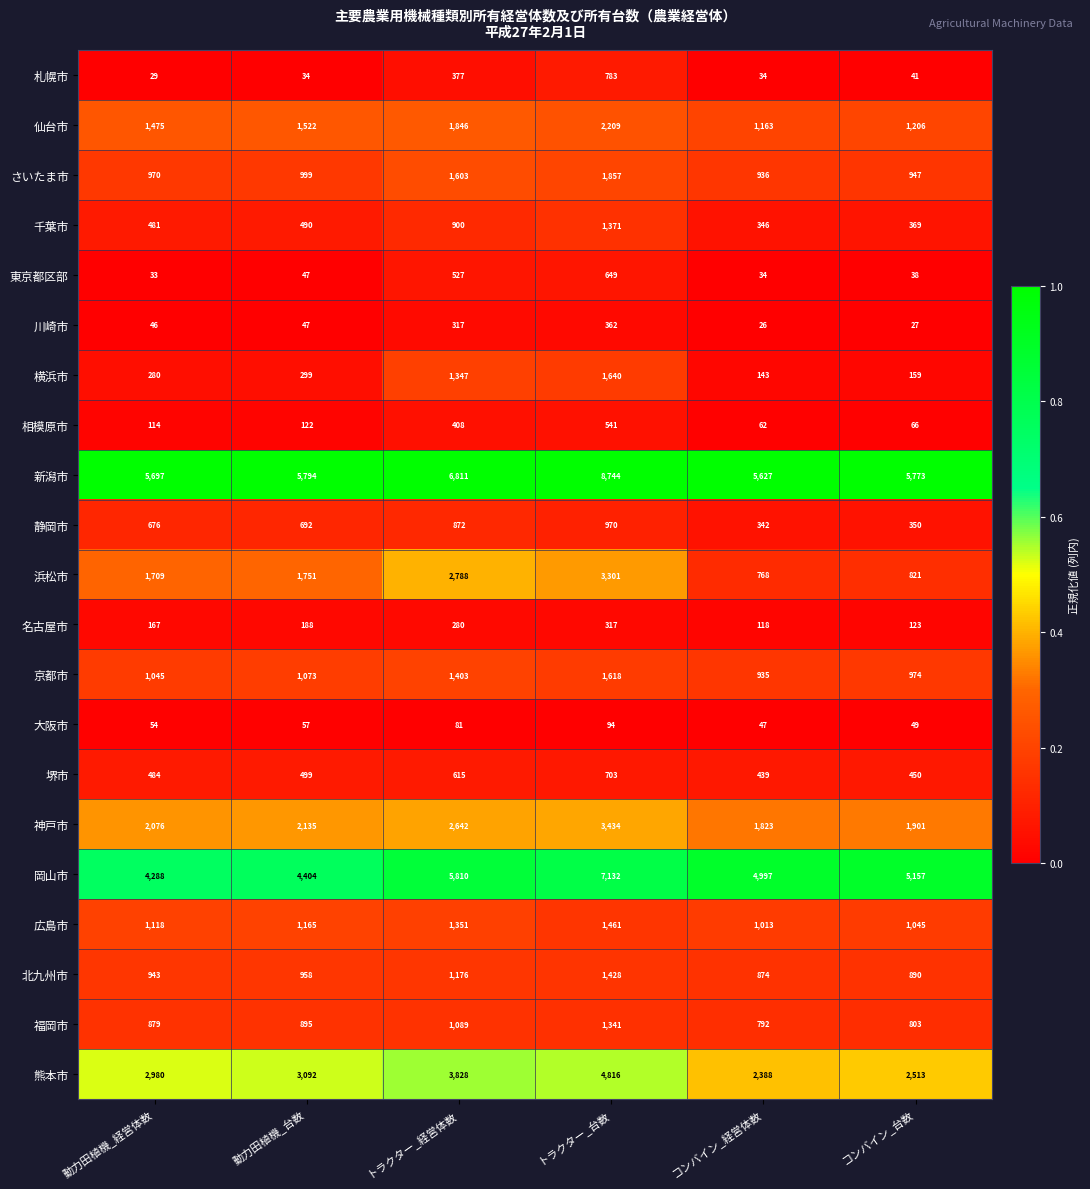

What is the approximate value of さいたま市 at 動力田植機_台数?

999